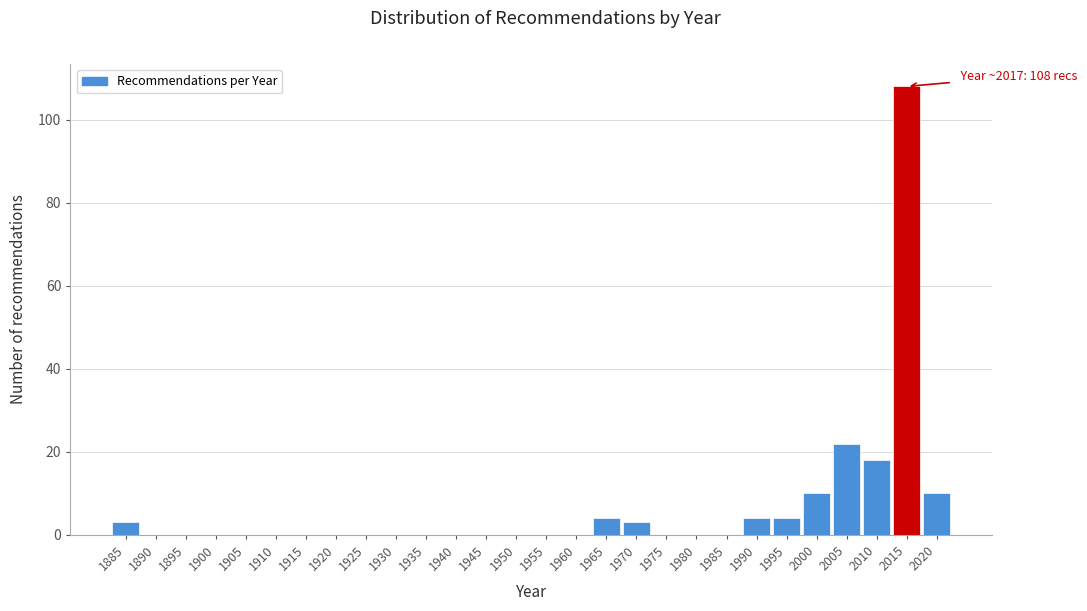

Reading left to right, transcribe all the data shown in this chart.

1885=3	1890=0	1895=0	1900=0	1905=0	1910=0	1915=0	1920=0	1925=0	1930=0	1935=0	1940=0	1945=0	1950=0	1955=0	1960=0	1965=4	1970=3	1975=0	1980=0	1985=0	1990=4	1995=4	2000=10	2005=22	2010=18	2015=108	2020=10